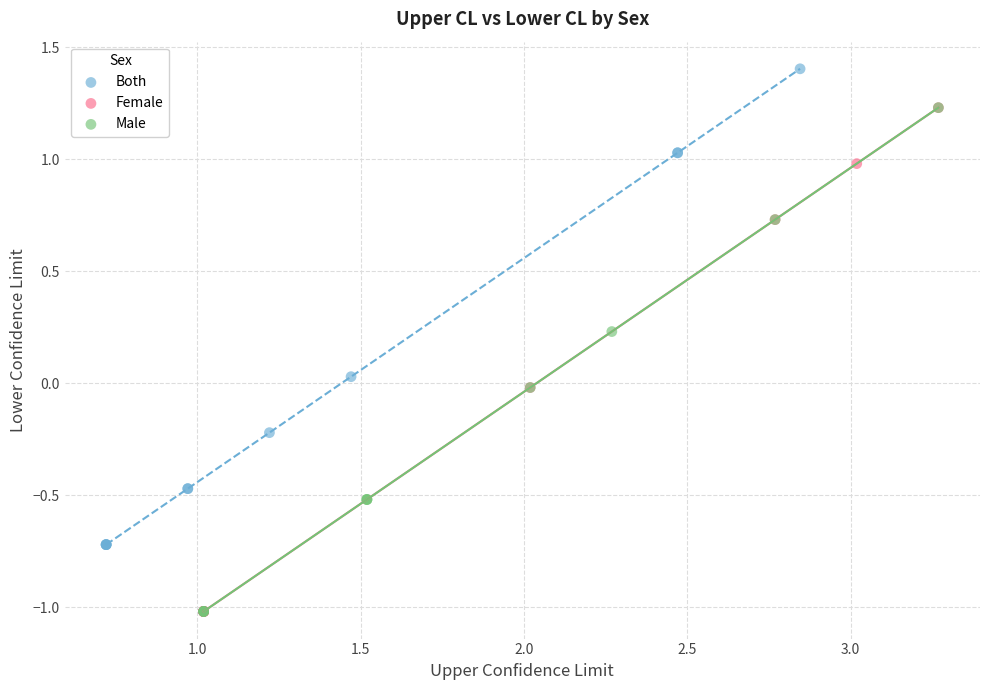

What are all the series names shown in the legend?

Both, Female, Male